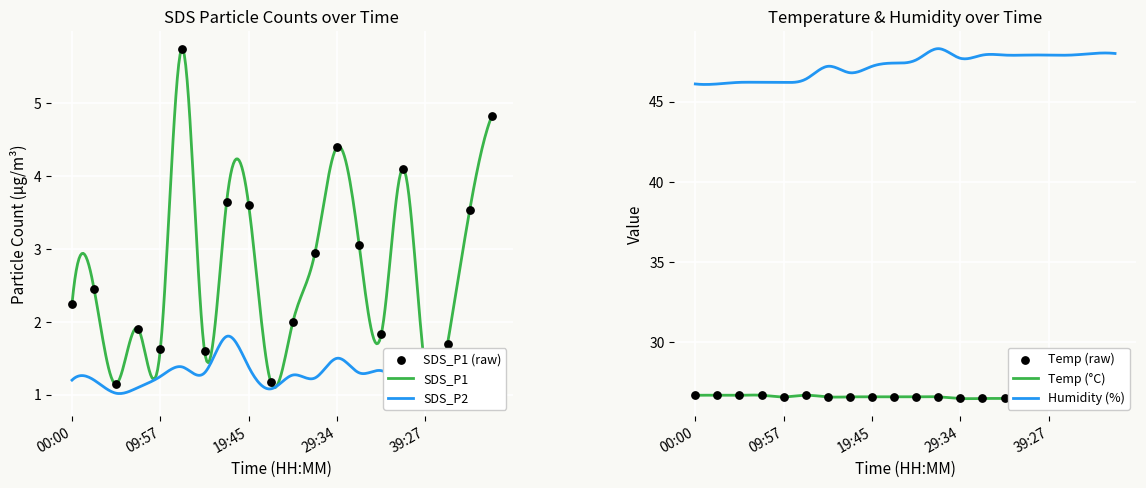

What is the highest value of the Temp (°C) series?

26.7